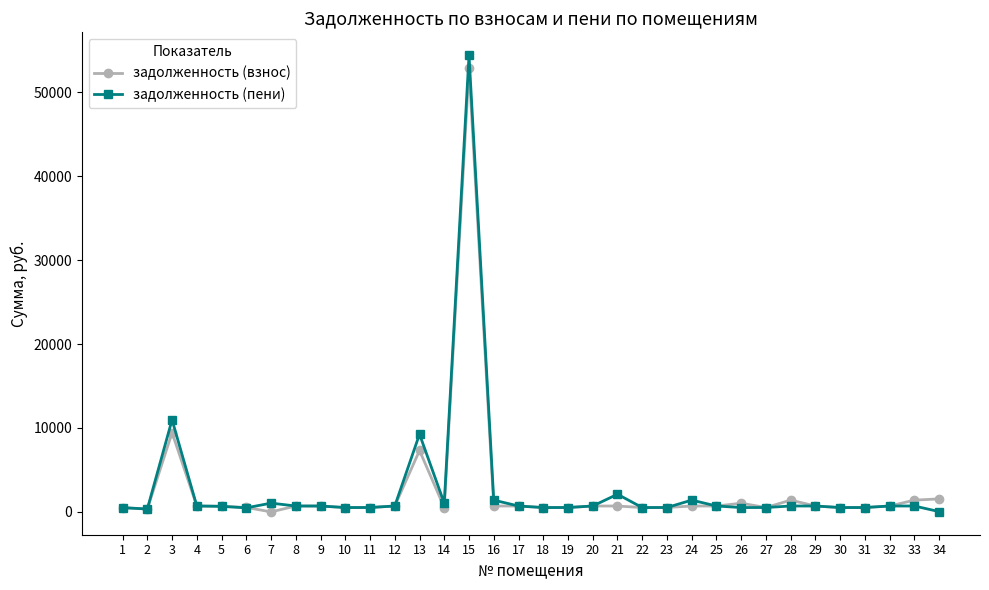

Does the chart have visible grid lines?

No